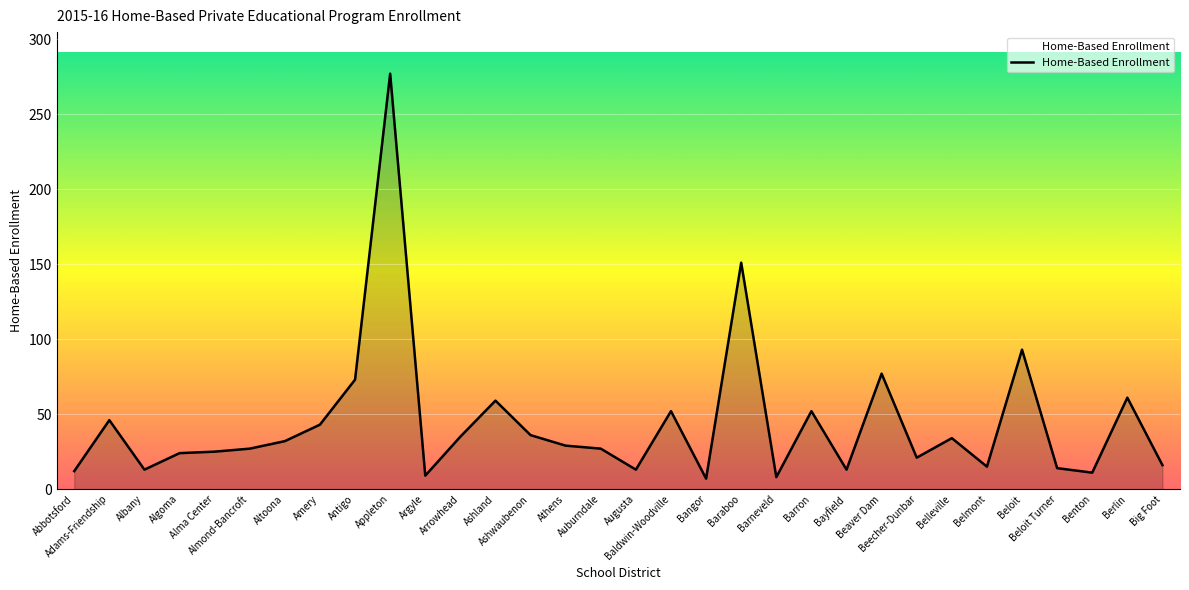

What is the sum of the values at Albany and Appleton?

290